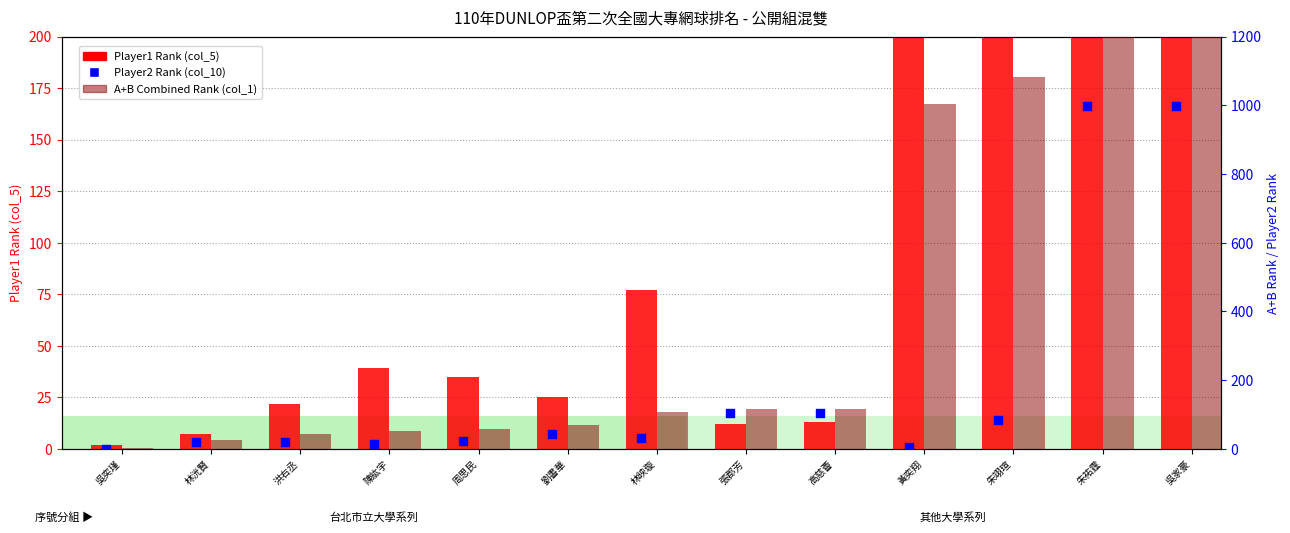

Is the value of A+B Rank (col_1) at 朱祐霆 greater than the value of Player1 Rank (col_5) at 高慈薈?

Yes